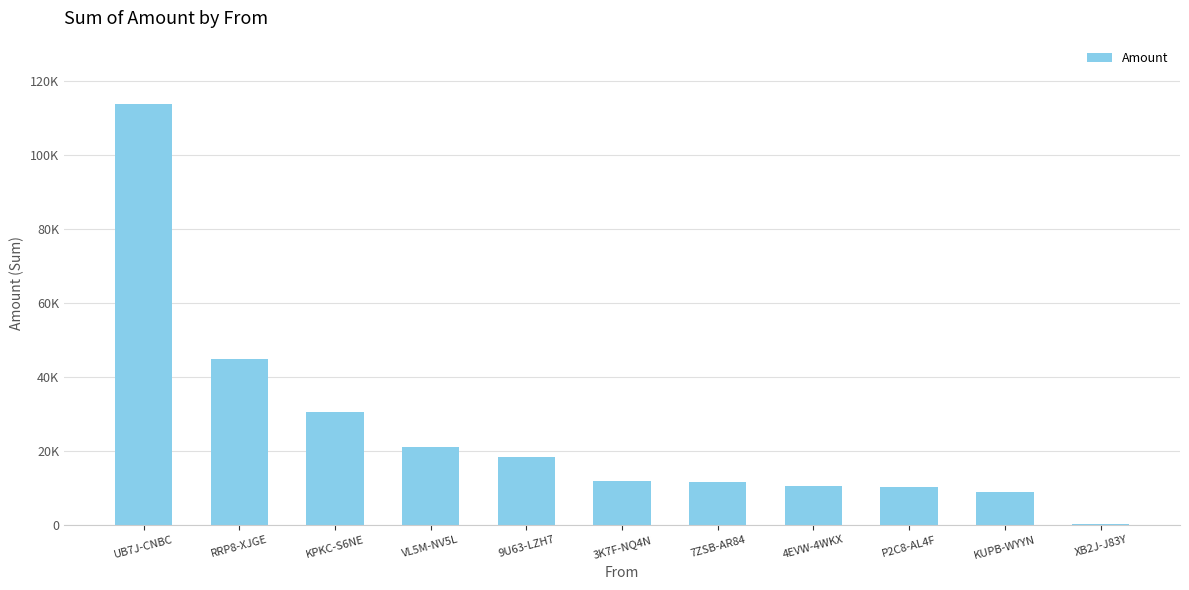

Are the bars horizontal?

No